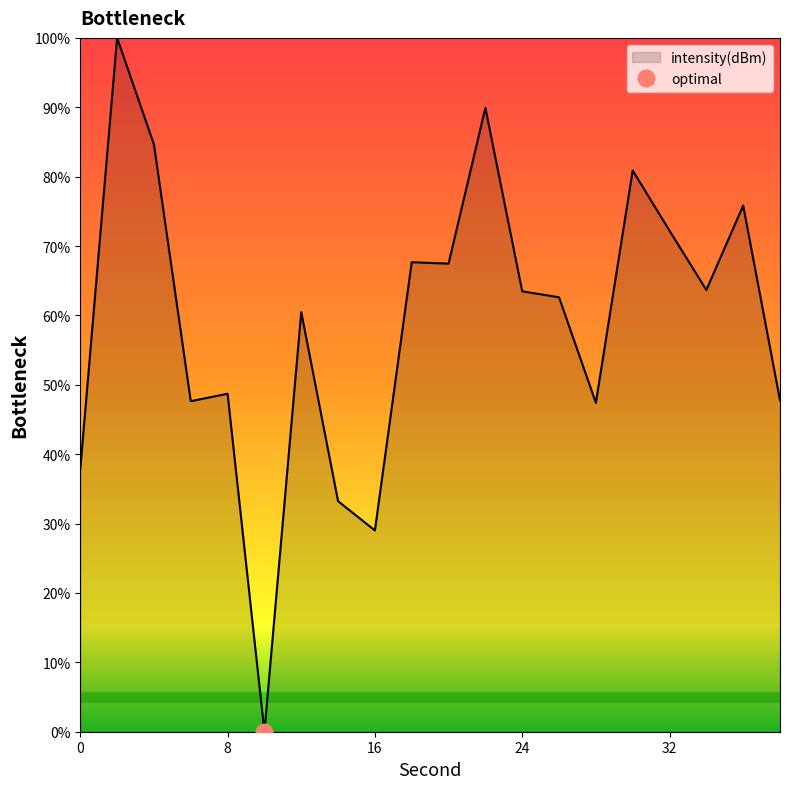

Reading right to left, transcribe all the data shown in this chart.

47.8	75.8	63.7	72.2	80.9	47.4	62.6	63.5	89.9	67.5	67.7	29.0	33.2	60.5	0.0	48.7	47.6	84.6	100.0	37.9